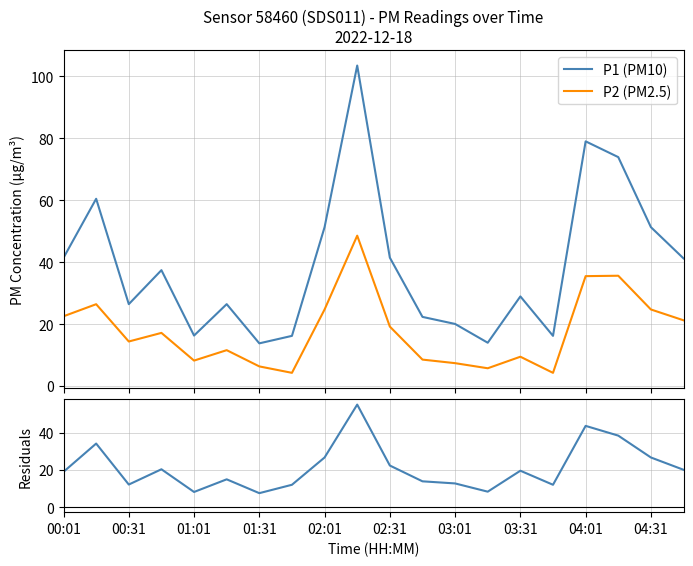

How many data points in P1 (PM10) are less than 37?

10